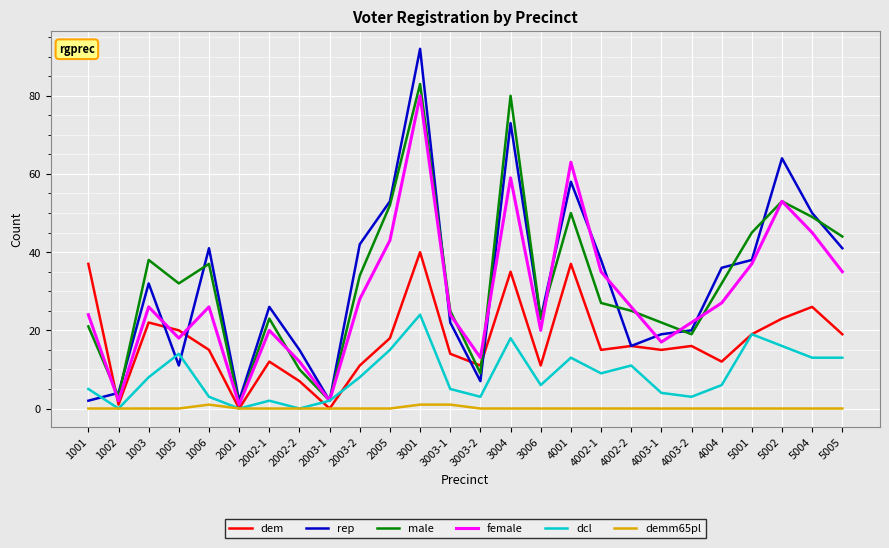

Reading left to right, transcribe all the data shown in this chart.

dem: 1001=37	1002=1	1003=22	1005=20	1006=15	2001=0	2002-1=12	2002-2=7	2003-1=0	2003-2=11	2005=18	3001=40	3003-1=14	3003-2=11	3004=35	3006=11	4001=37	4002-1=15	4002-2=16	4003-1=15	4003-2=16	4004=12	5001=19	5002=23	5004=26	5005=19
rep: 1001=2	1002=4	1003=32	1005=11	1006=41	2001=2	2002-1=26	2002-2=15	2003-1=2	2003-2=42	2005=53	3001=92	3003-1=22	3003-2=7	3004=73	3006=23	4001=58	4002-1=38	4002-2=16	4003-1=19	4003-2=20	4004=36	5001=38	5002=64	5004=50	5005=41
male: 1001=21	1002=3	1003=38	1005=32	1006=37	2001=1	2002-1=23	2002-2=10	2003-1=2	2003-2=34	2005=52	3001=83	3003-1=25	3003-2=9	3004=80	3006=23	4001=50	4002-1=27	4002-2=25	4003-1=22	4003-2=19	4004=32	5001=45	5002=53	5004=49	5005=44
female: 1001=24	1002=2	1003=26	1005=18	1006=26	2001=1	2002-1=20	2002-2=12	2003-1=2	2003-2=28	2005=43	3001=80	3003-1=24	3003-2=13	3004=59	3006=20	4001=63	4002-1=35	4002-2=26	4003-1=17	4003-2=22	4004=27	5001=37	5002=53	5004=45	5005=35
dcl: 1001=5	1002=0	1003=8	1005=14	1006=3	2001=0	2002-1=2	2002-2=0	2003-1=2	2003-2=8	2005=15	3001=24	3003-1=5	3003-2=3	3004=18	3006=6	4001=13	4002-1=9	4002-2=11	4003-1=4	4003-2=3	4004=6	5001=19	5002=16	5004=13	5005=13
demm65pl: 1001=0	1002=0	1003=0	1005=0	1006=1	2001=0	2002-1=0	2002-2=0	2003-1=0	2003-2=0	2005=0	3001=1	3003-1=1	3003-2=0	3004=0	3006=0	4001=0	4002-1=0	4002-2=0	4003-1=0	4003-2=0	4004=0	5001=0	5002=0	5004=0	5005=0